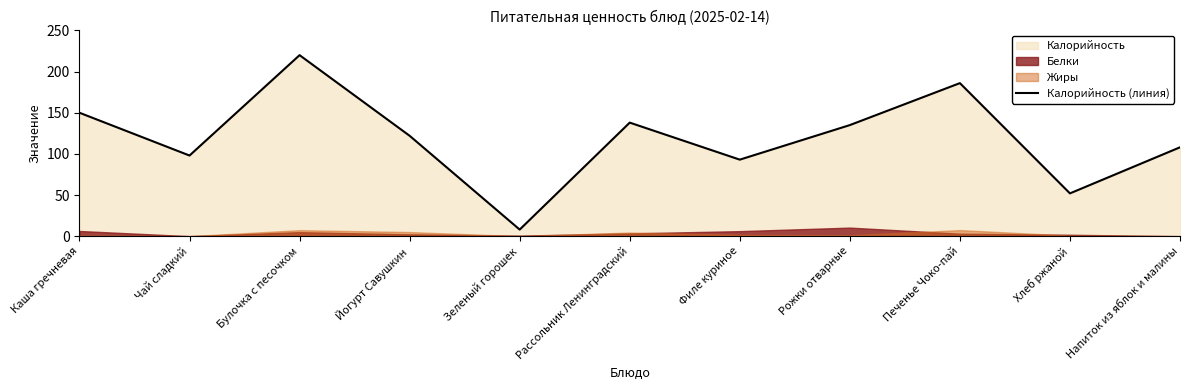

Which label corresponds to the smallest value in the chart?

Зеленый горошек